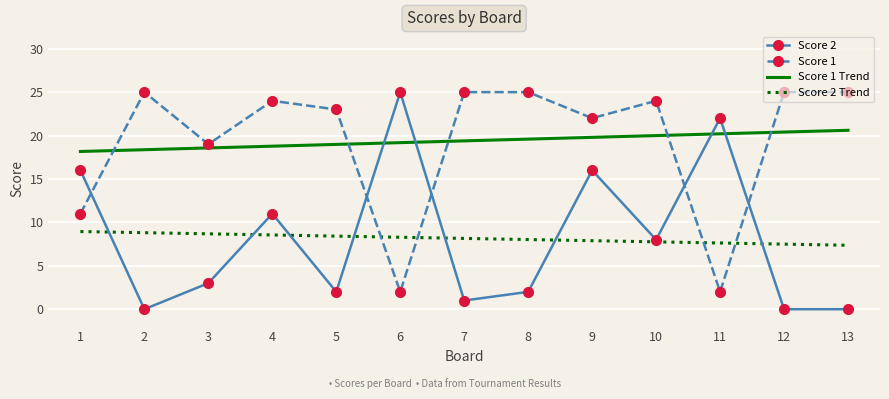

At 4, list the series in order from largest to smallest.

Score 1, Score 1 Trend, Score 2, Score 2 Trend